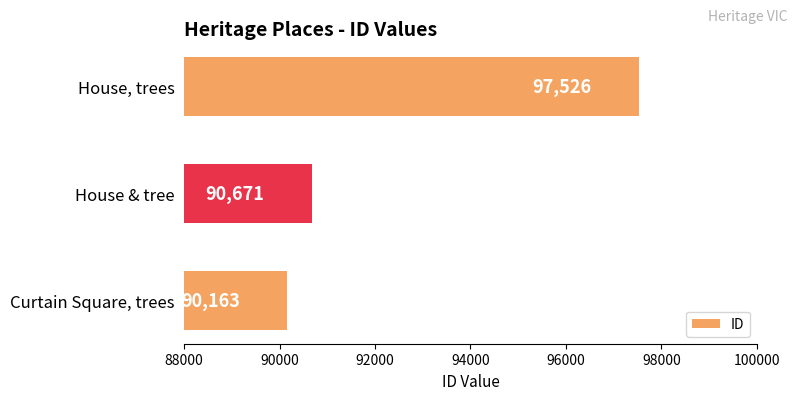

Reading top to bottom, transcribe all the data shown in this chart.

House, trees=97526	House & tree=90671	Curtain Square, trees=90163